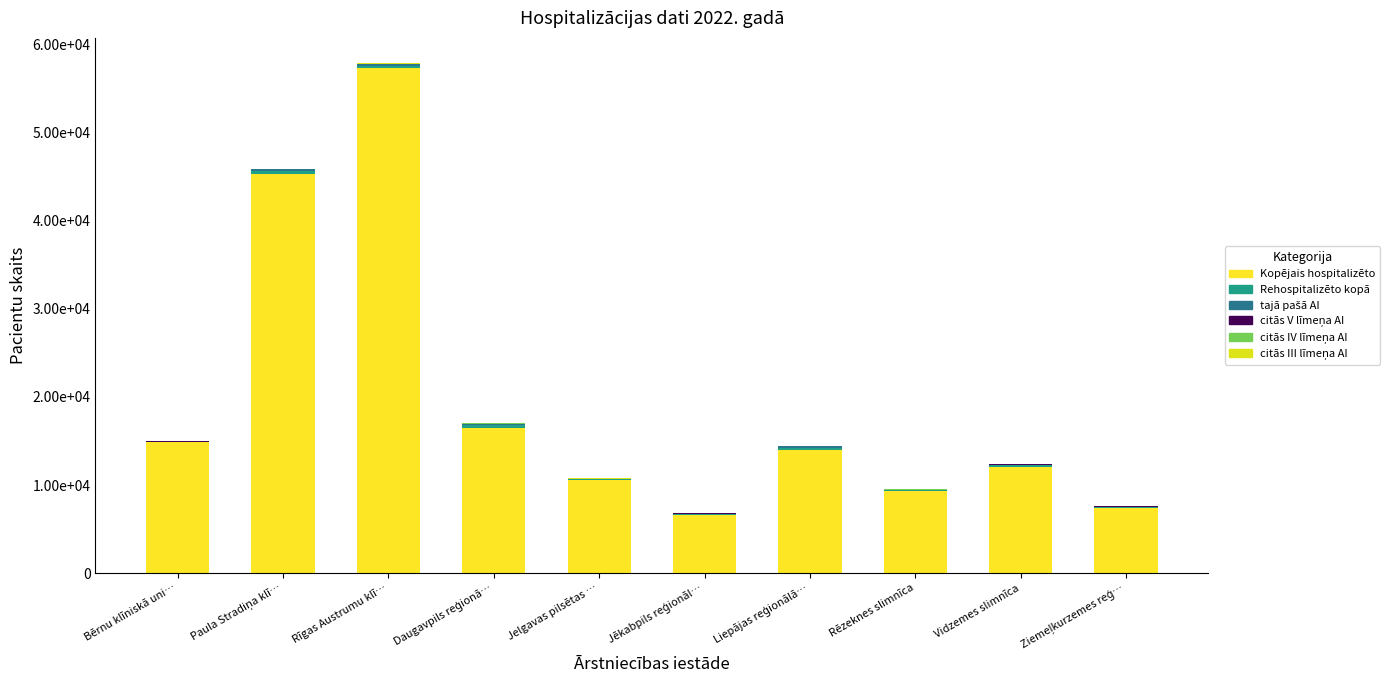

Does the chart contain stacked bars?

Yes